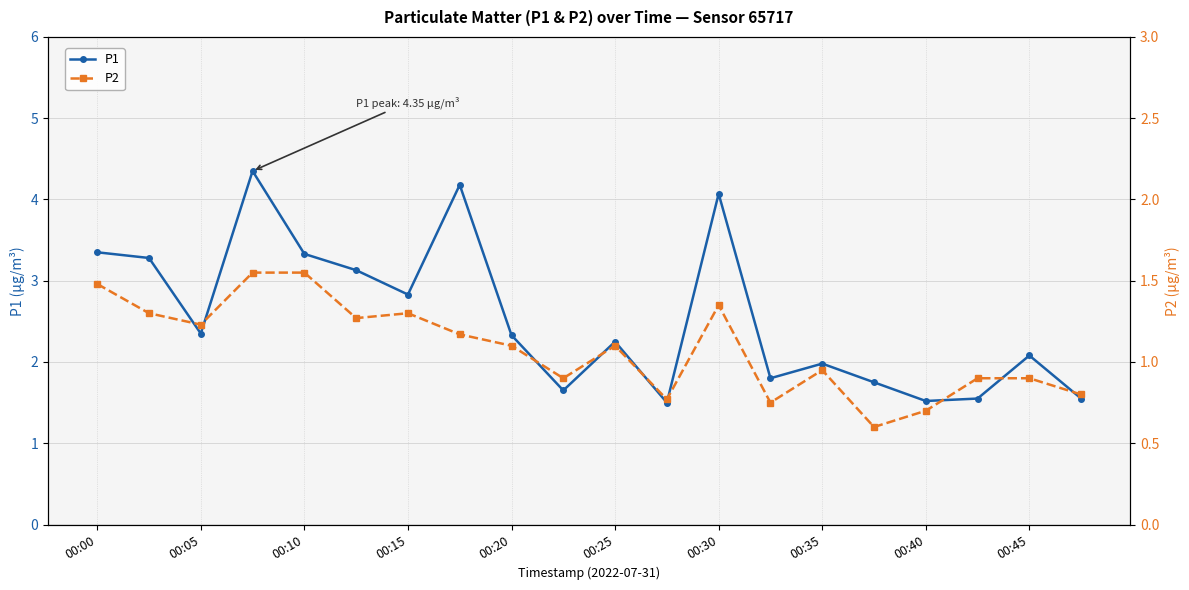

Is it true that P1 equals 0.7 at 00:10?

False